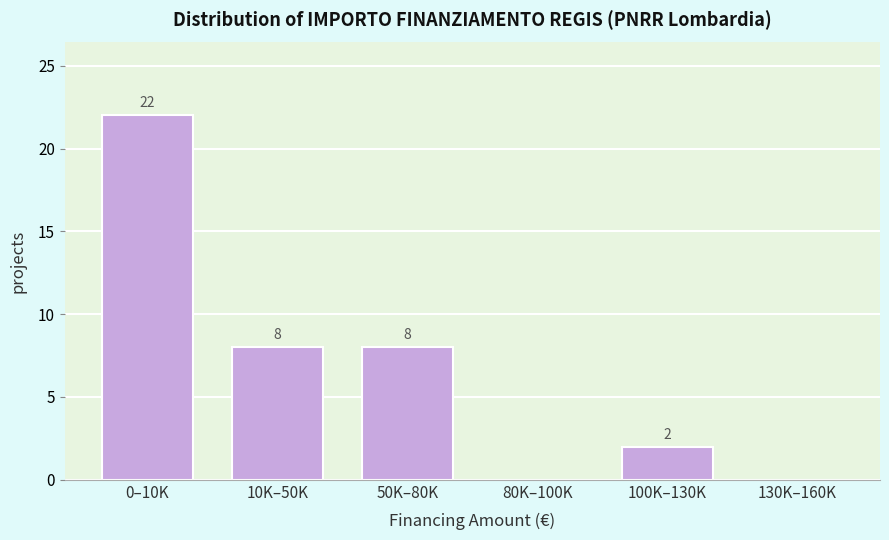

Reading left to right, extract all data points from this chart.

0–10K=22	10K–50K=8	50K–80K=8	80K–100K=0	100K–130K=2	130K–160K=0